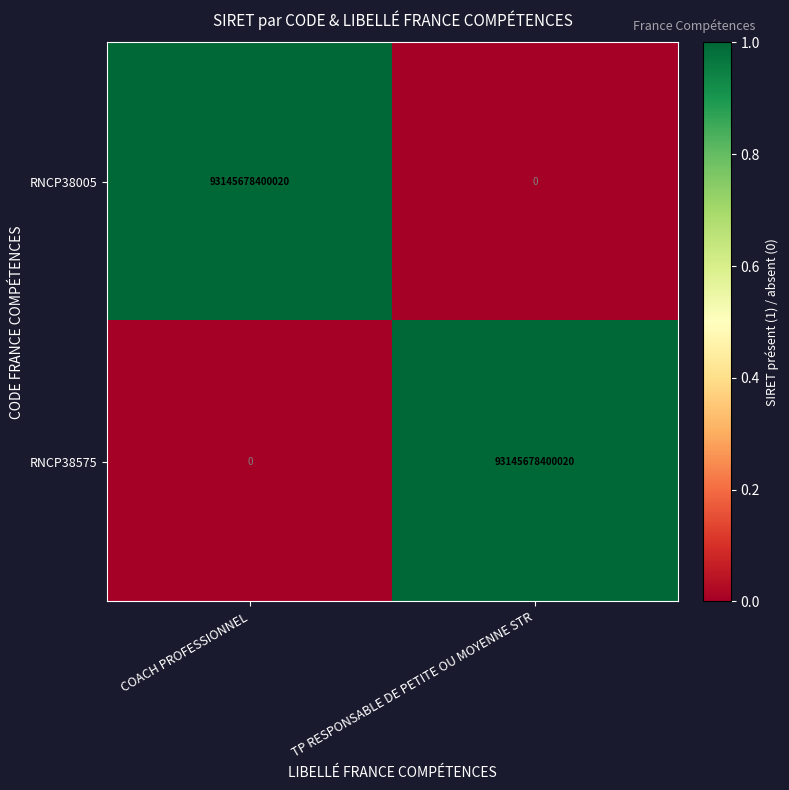

What is the difference between the RNCP38005 values at COACH PROFESSIONNEL and TP RESPONSABLE DE PETITE OU MOYENNE STR?

93145678400020